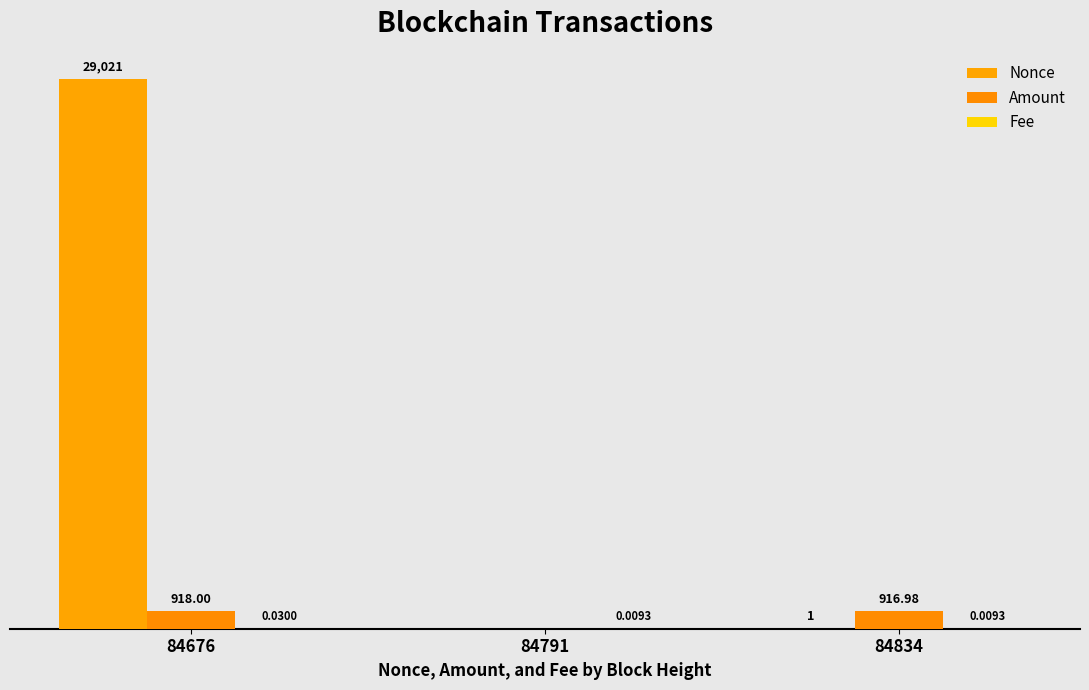

At which label is Nonce closest to 14510?

84834